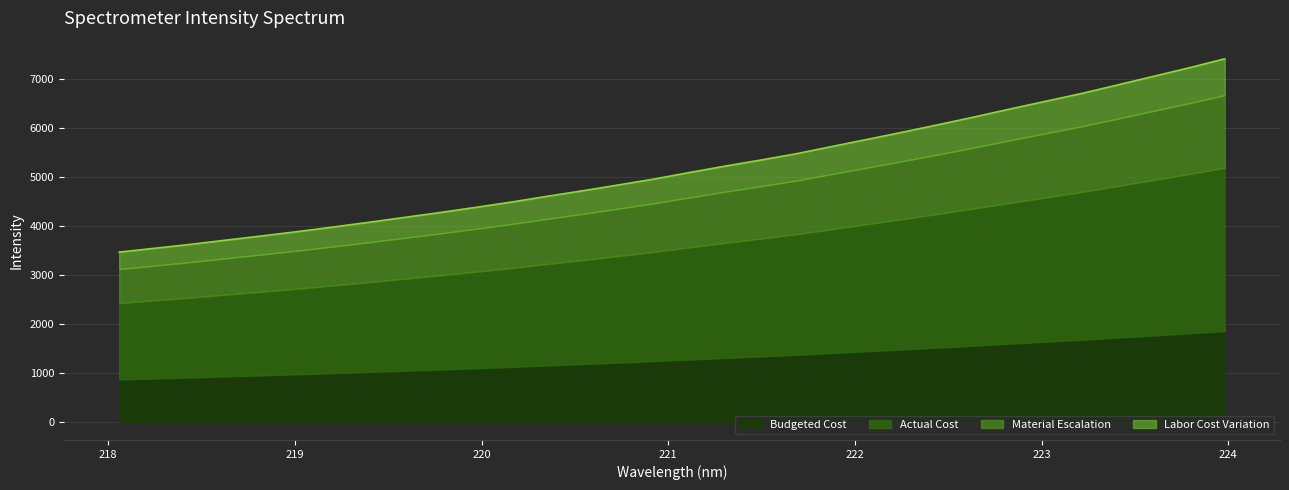

At which label does the data first exceed 5086?

221.1174